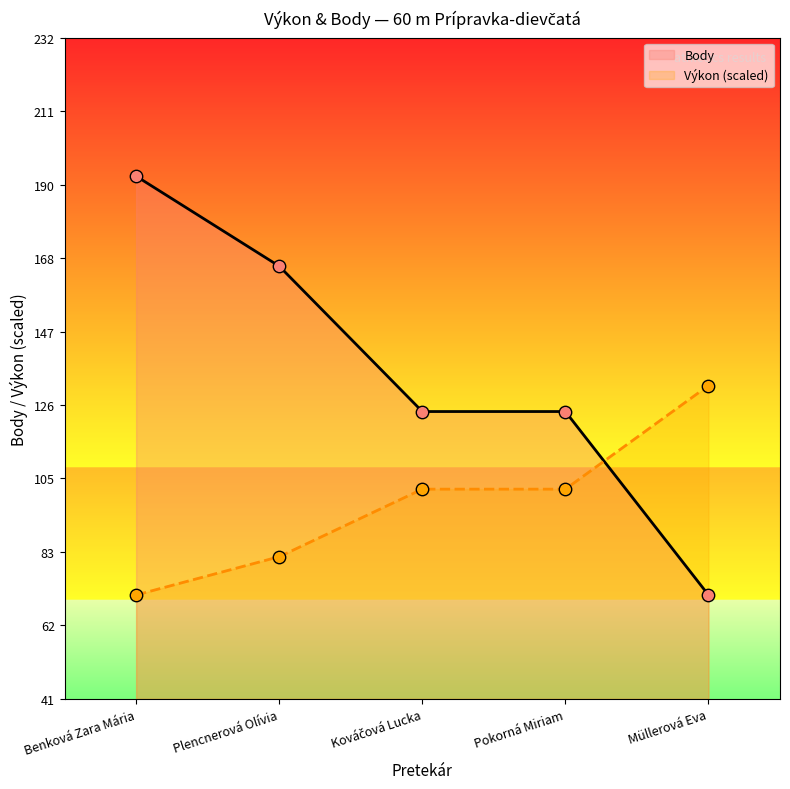

What are all the series names shown in the legend?

Body, Výkon (scaled)